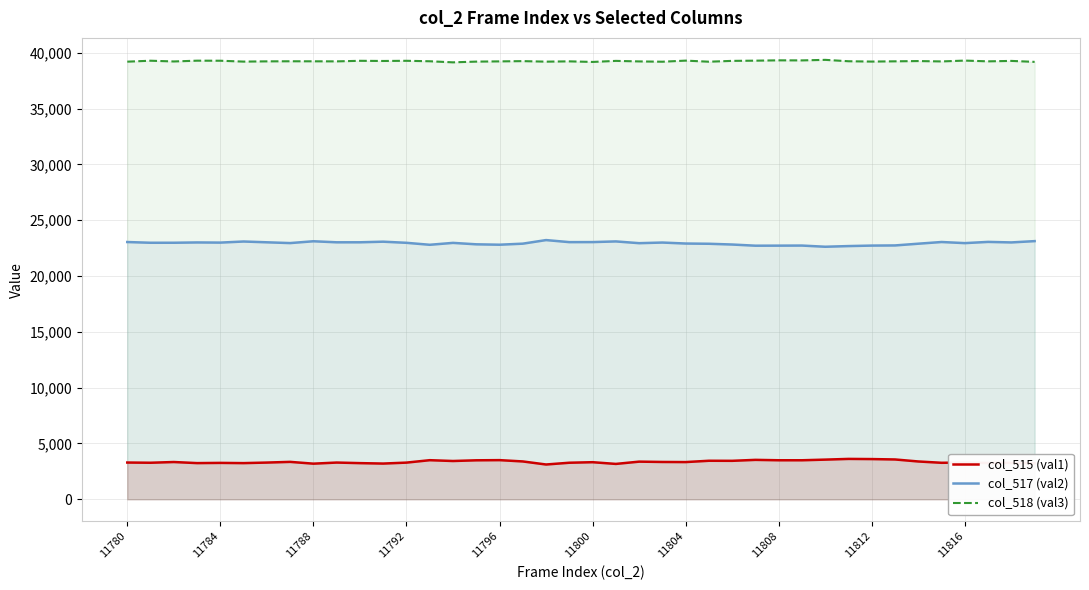

Which series has the largest total across all categories?

col_518 (val3)